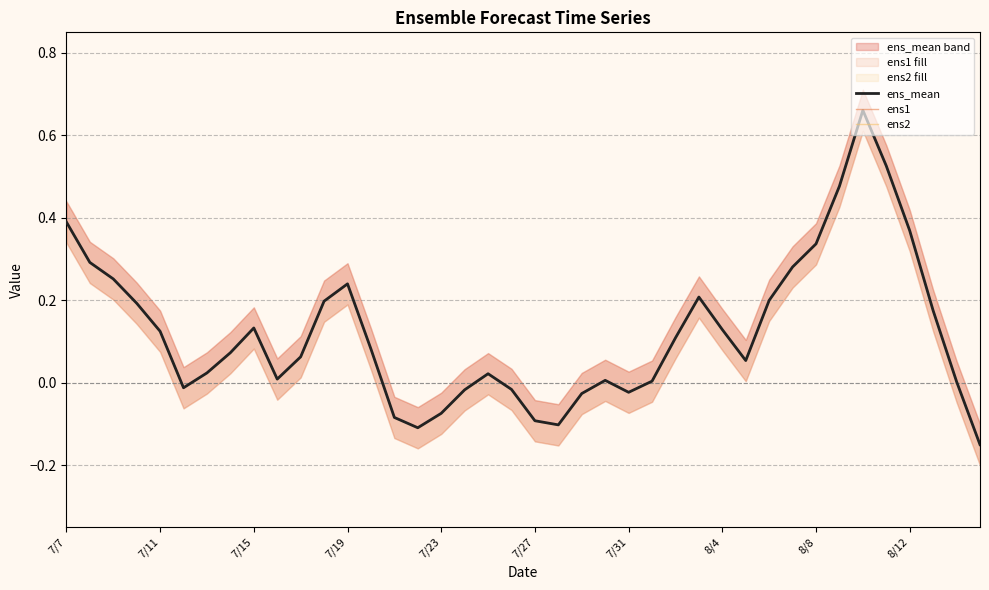

Where is the first local minimum for ens2?

7/27